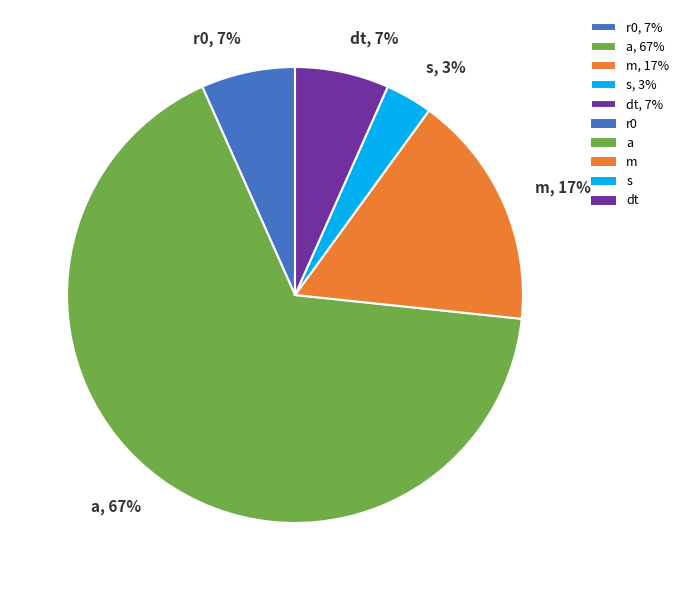

Which has a higher value, a, 67% or r0, 7%?

a, 67%